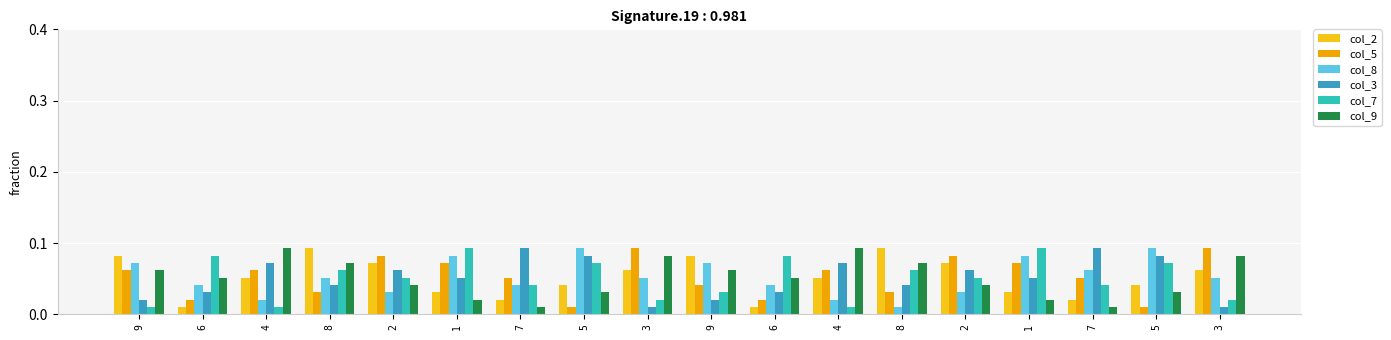

What is the value of the col_2 bar at the 4th from the left?

0.1